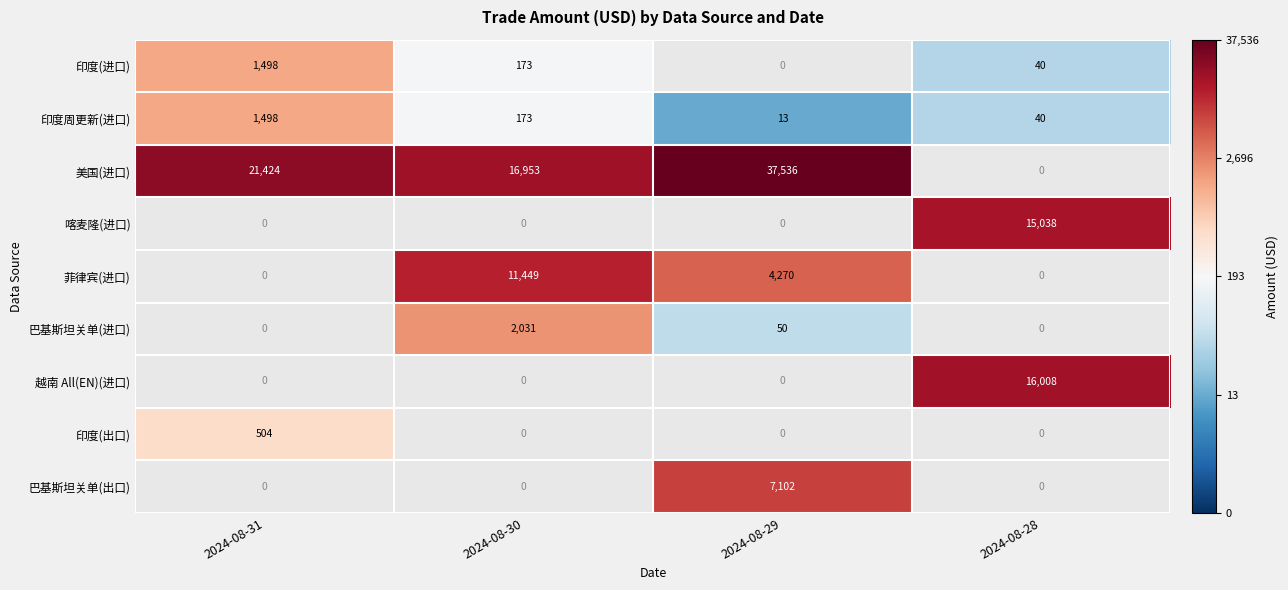

At which label is 印度周更新(进口) closest to 755?

2024-08-30